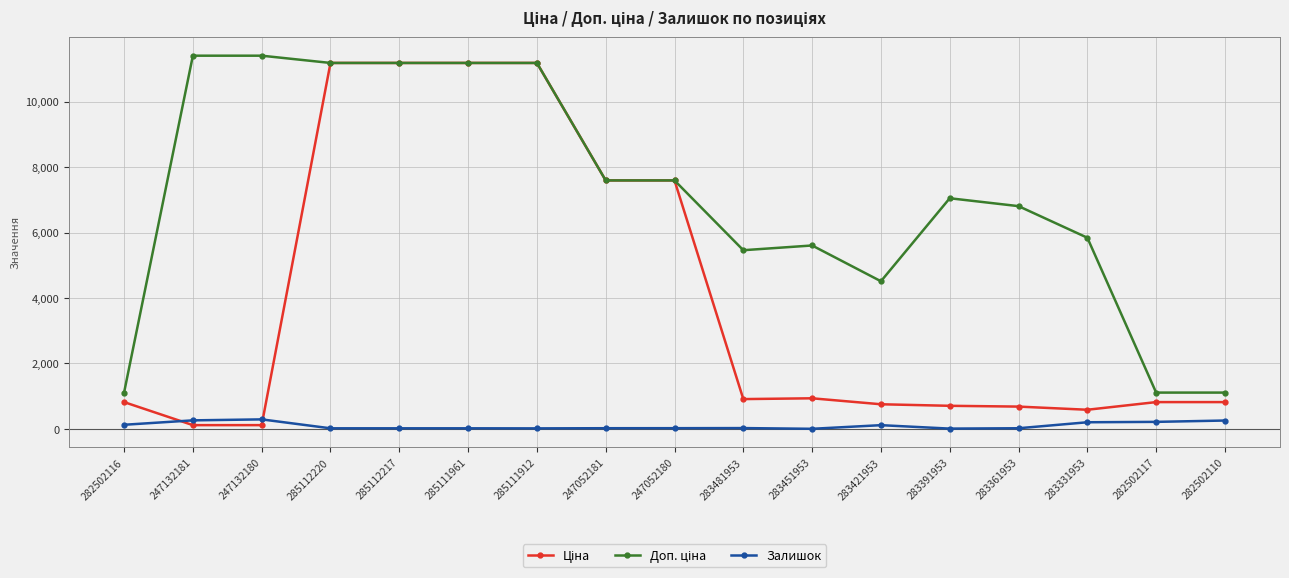

How many lines are shown in the chart?

3